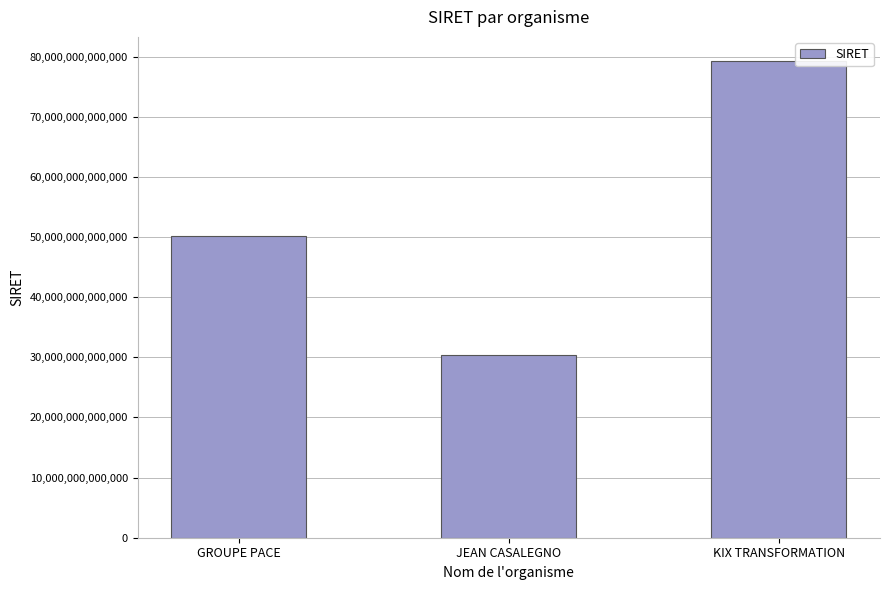

Which has a higher value, KIX TRANSFORMATION or GROUPE PACE?

KIX TRANSFORMATION